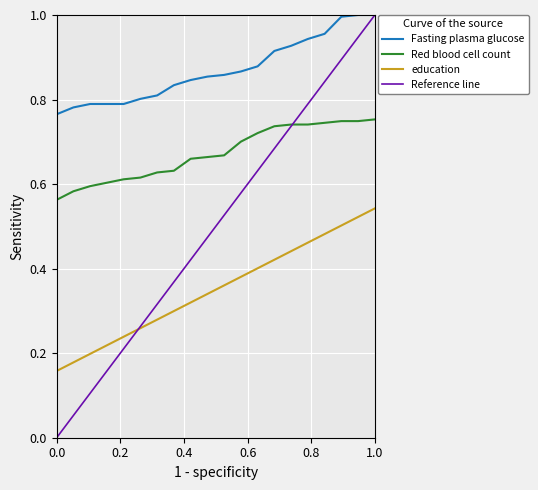

Which series has the largest total across all categories?

Fasting plasma glucose